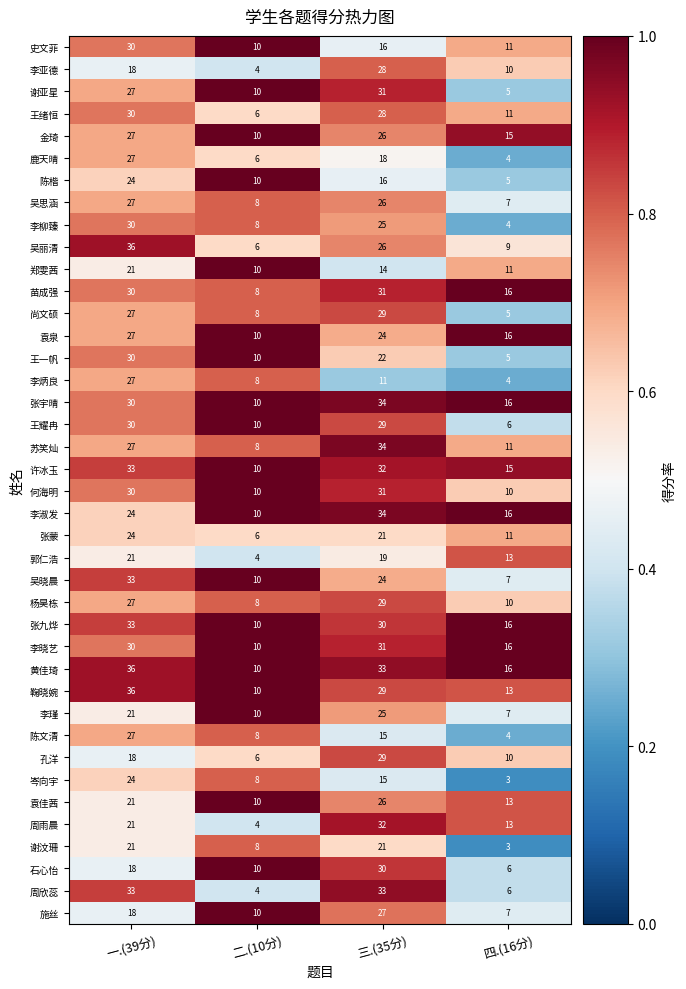

What is the spread (max minus min) of values at 三.(35分)?

23